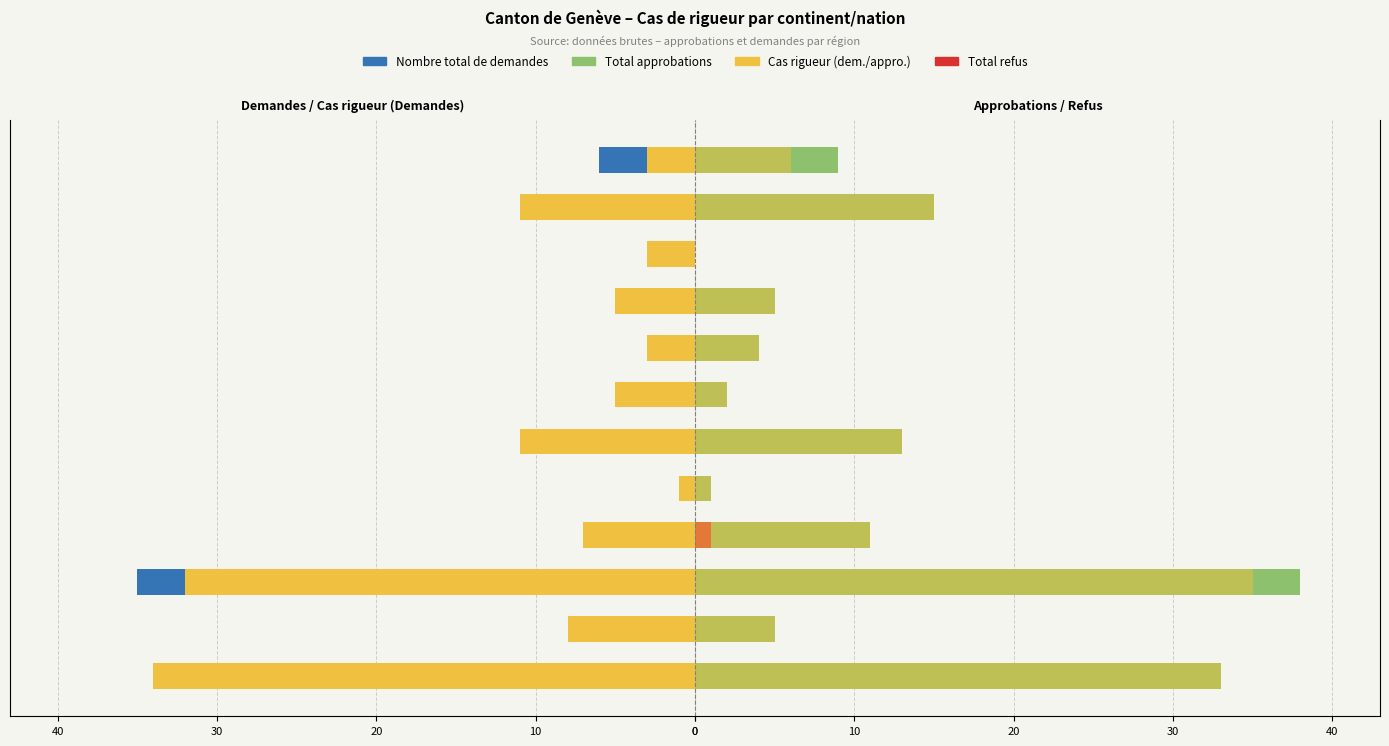

What is the spread (max minus min) of values at Ethiopie?

7